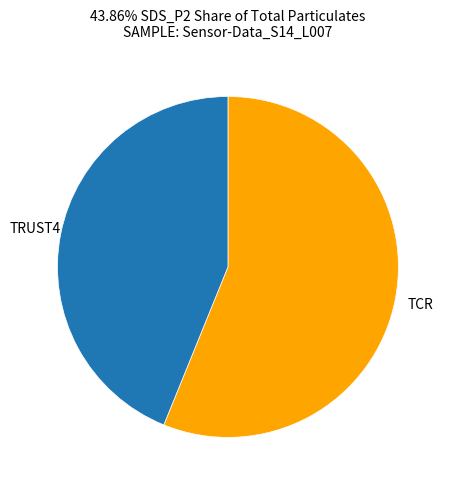

How many segments does this pie chart have?

2